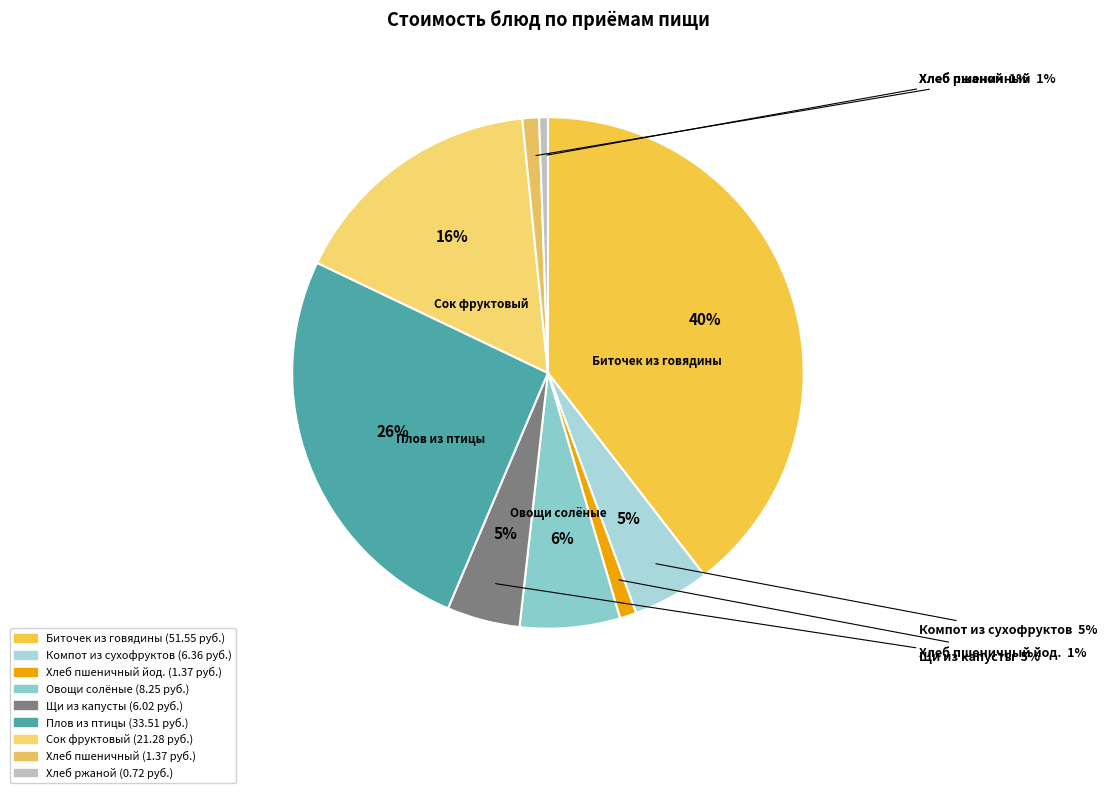

What percentage is the Плов из птицы slice, to the nearest percent?

26%